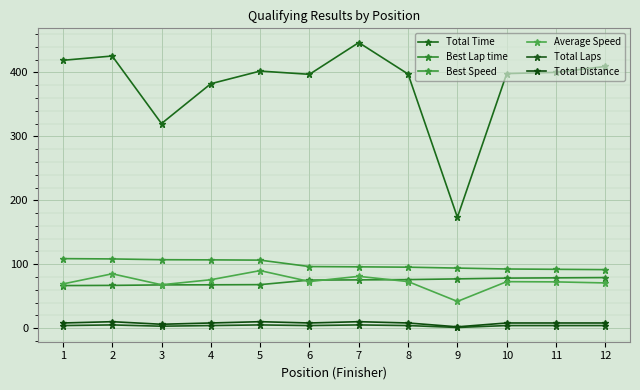

Which category has the highest value in the Best Speed series?

1